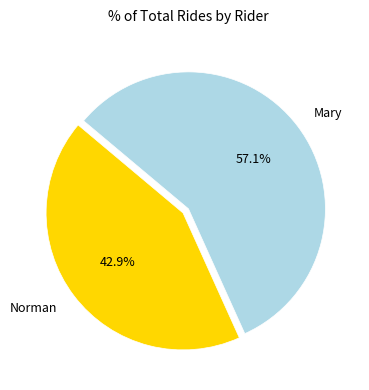

How many slices are in this pie chart?

2